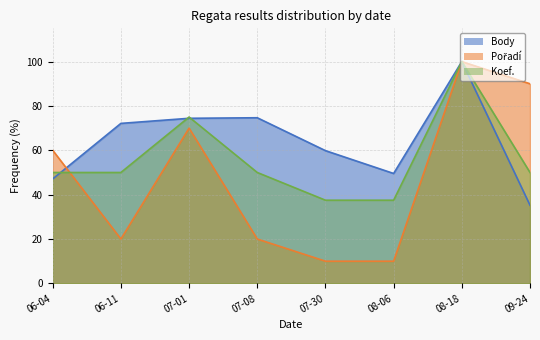

What is the value of the Body point at the 6th from the left?

49.6